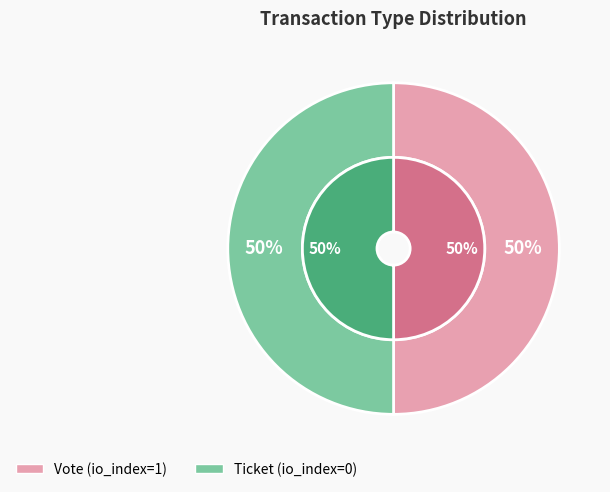

Between Ticket and Vote, which is larger?

Vote